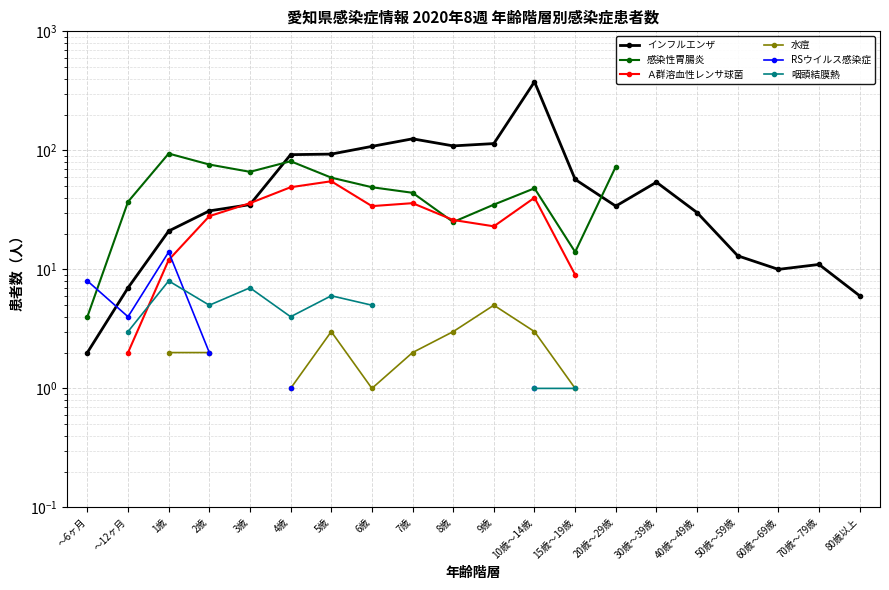

Is it true that インフルエンザ equals 4.8 at 60歳～69歳?

False